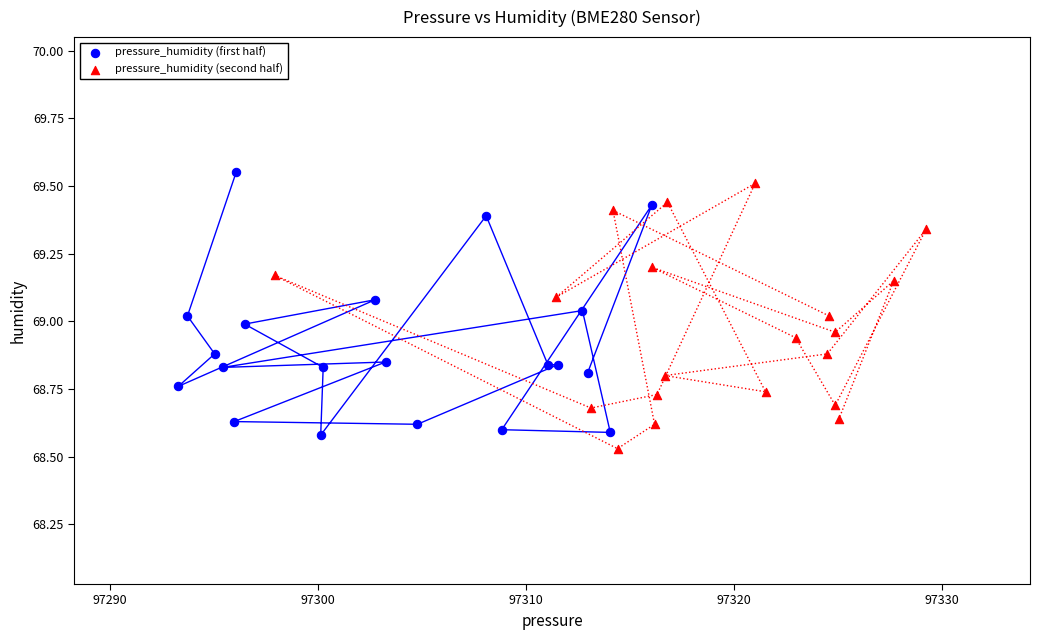

What are all the series names shown in the legend?

pressure_humidity (first half), pressure_humidity (second half)